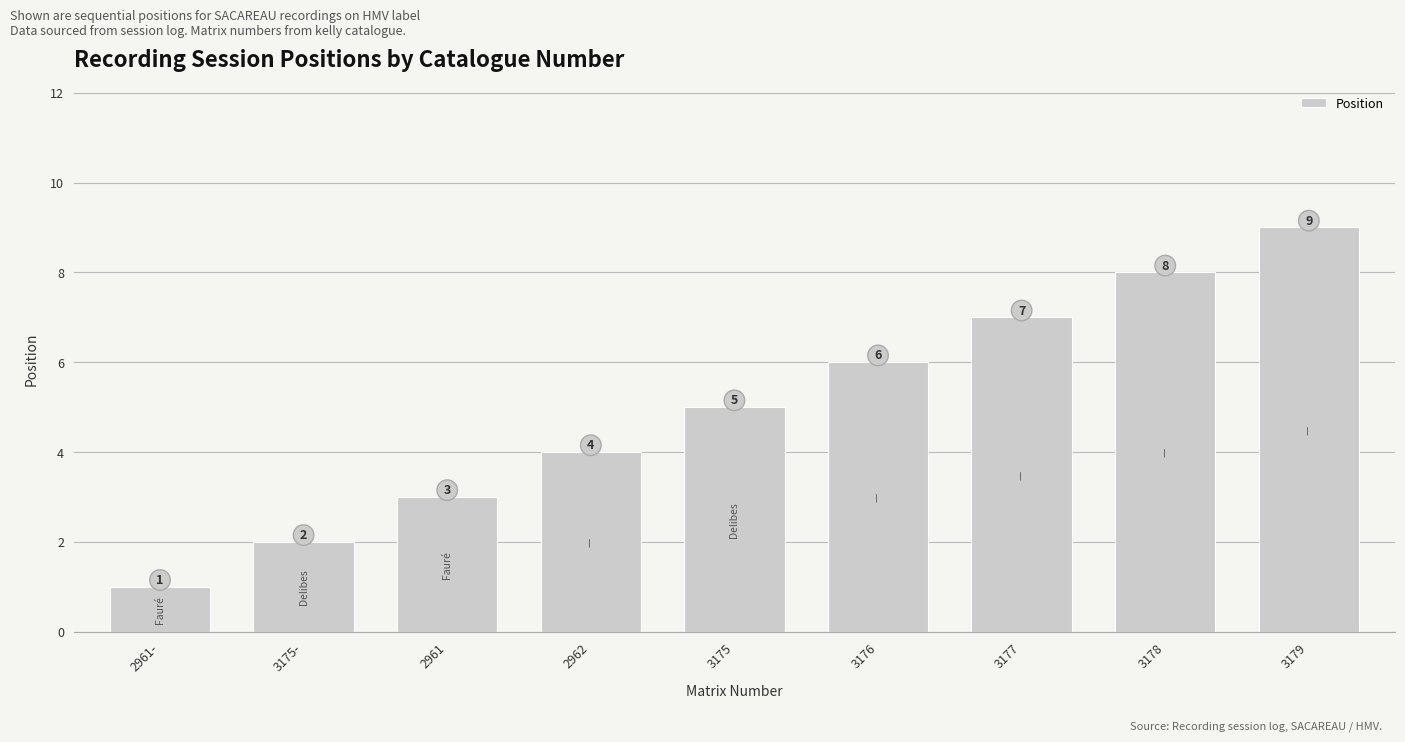

How many data points does each series have?

9